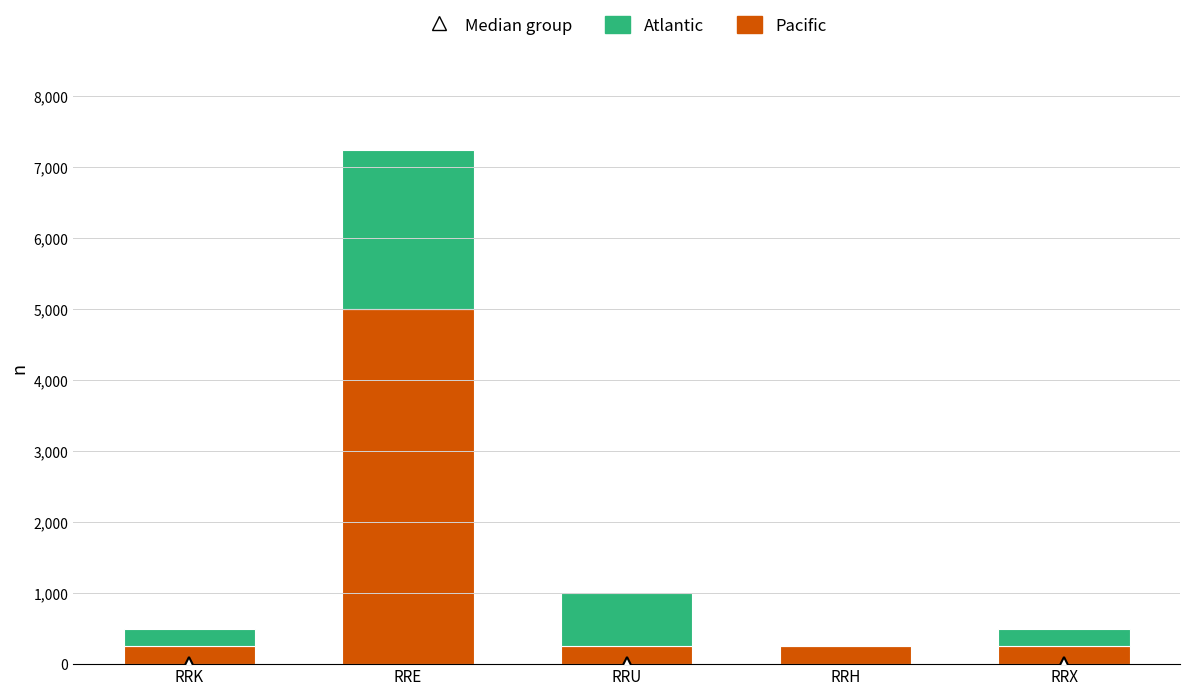

What is the total value across all series at RRE?

7250